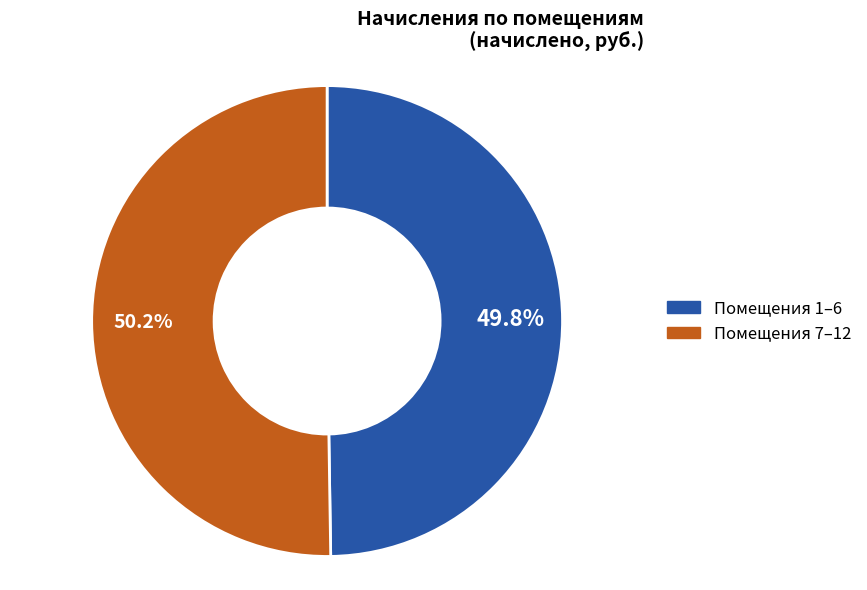

Does any single category account for the majority?

Yes